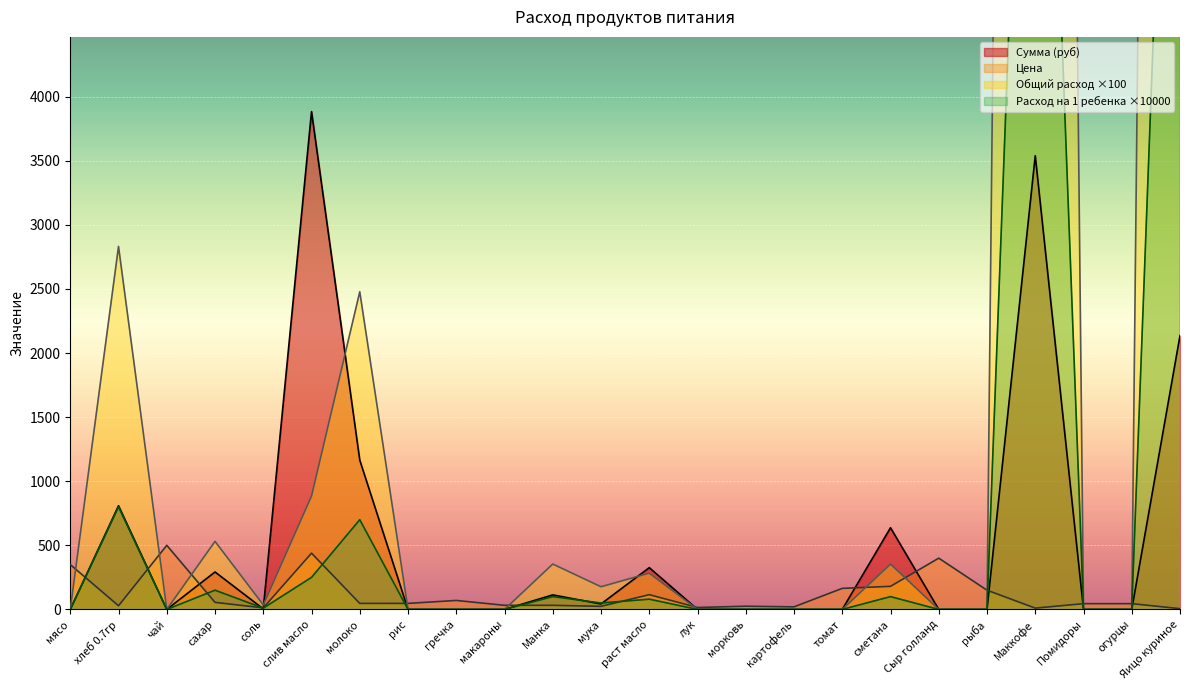

What is the difference between the highest and lowest values at мука?

153.0